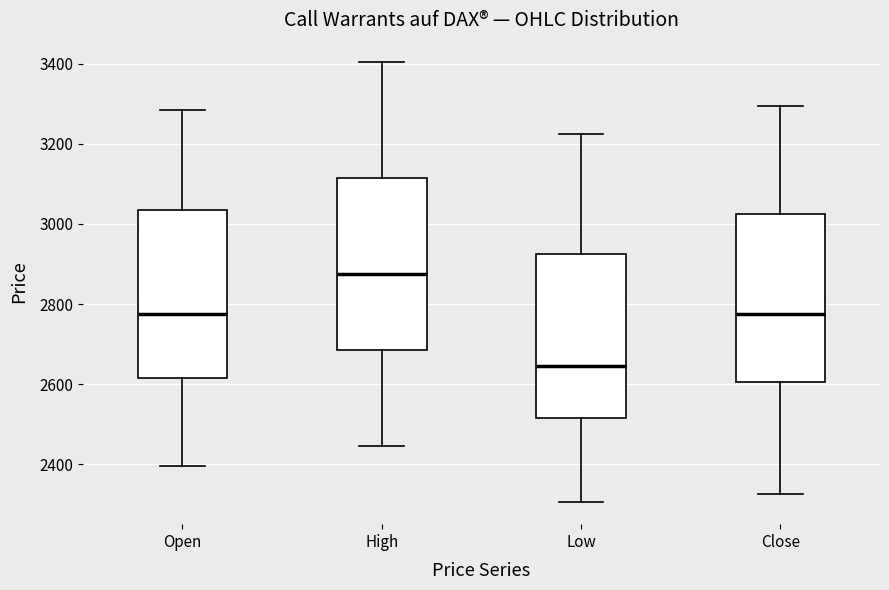

Where does the median line of the box for Close sit on the y-axis? The values are not printed on the chart, so give them approximately, as read against the axis.

2780